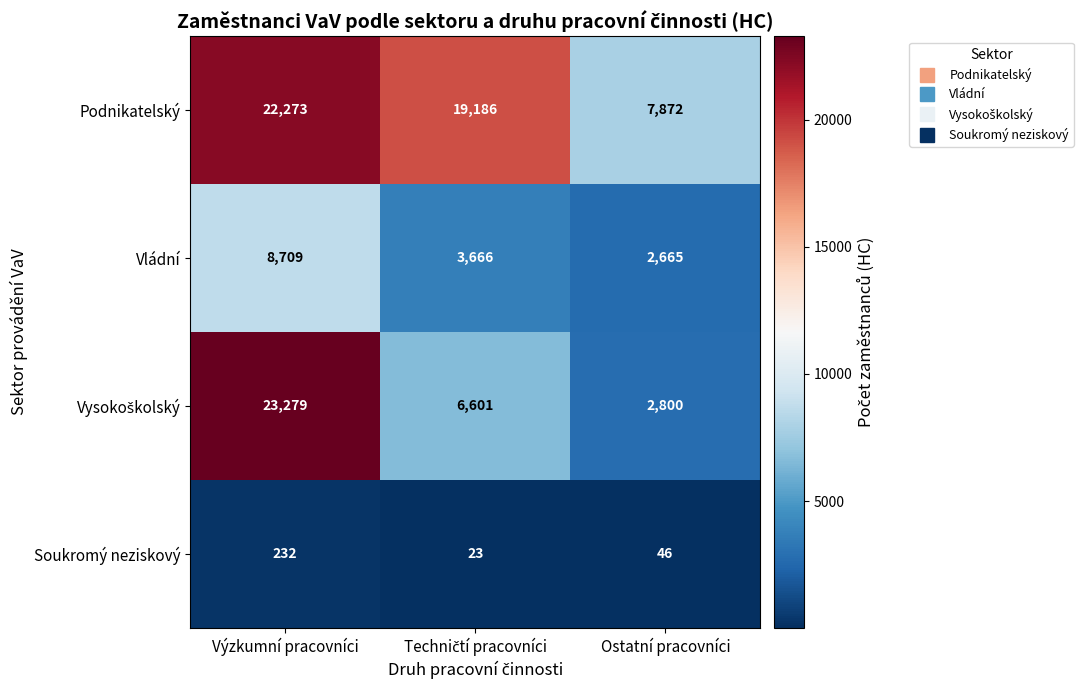

What is the difference between the highest and lowest values at Výzkumní pracovníci?

23047